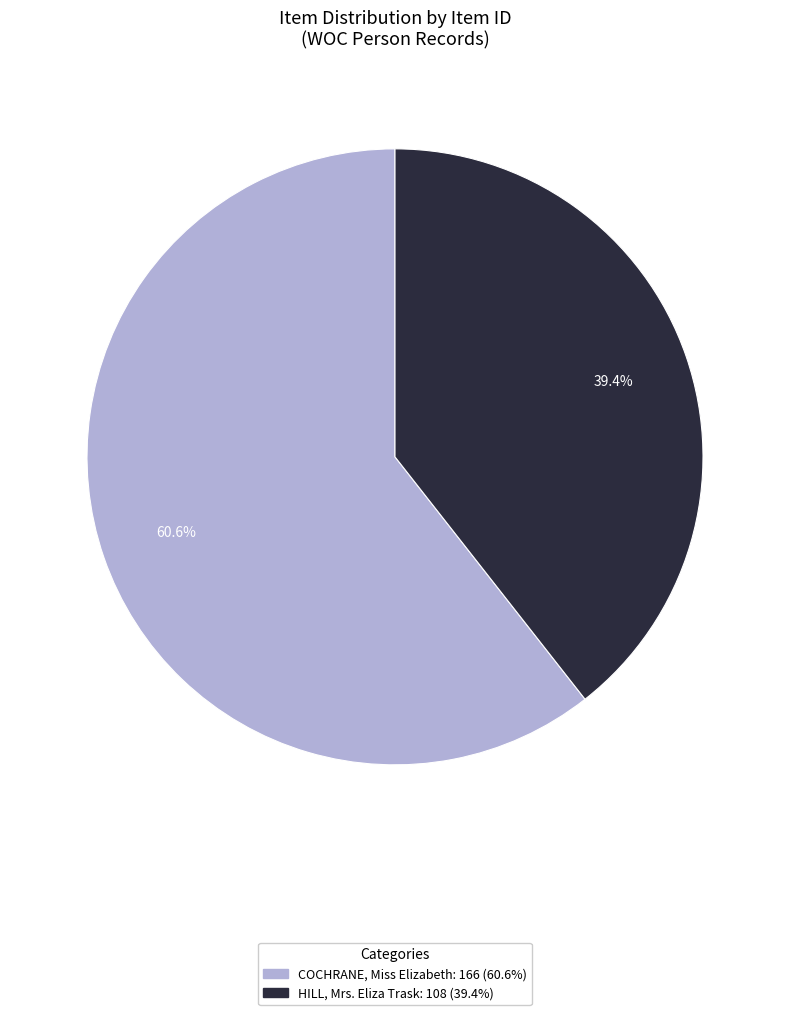

Is there any slice that represents more than half of the pie?

Yes